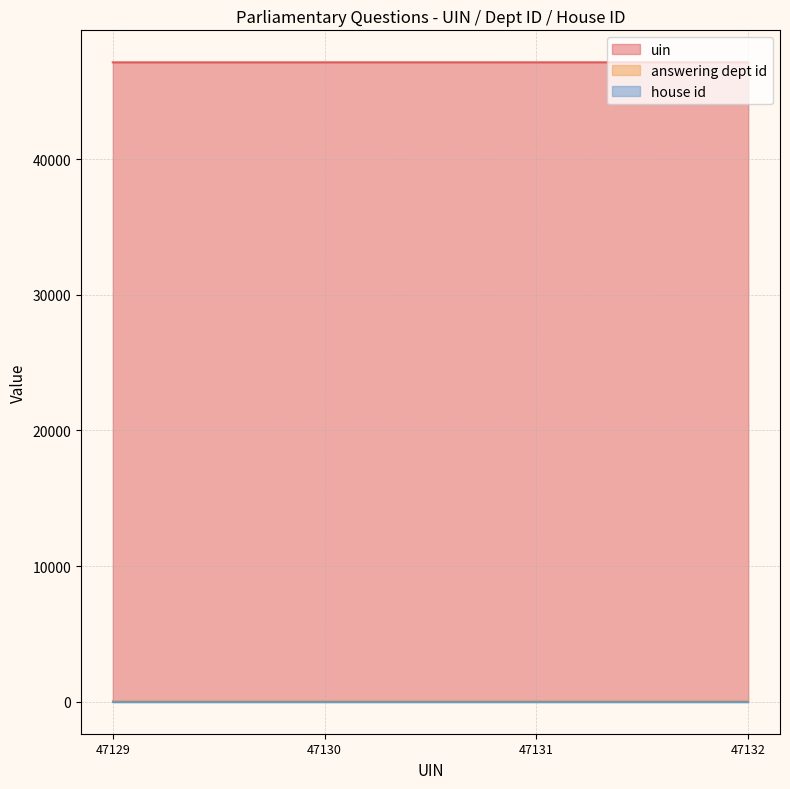

Reading left to right, extract all data points from this chart.

uin: 47129	47130	47131	47132
answering dept id: 29	29	29	29
house id: 1	1	1	1